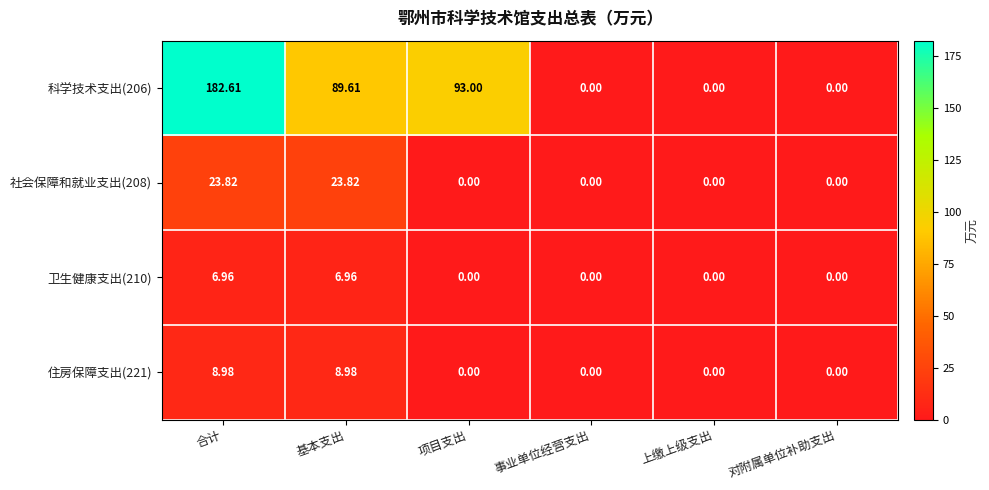

Which category has the highest value across all series?

合计